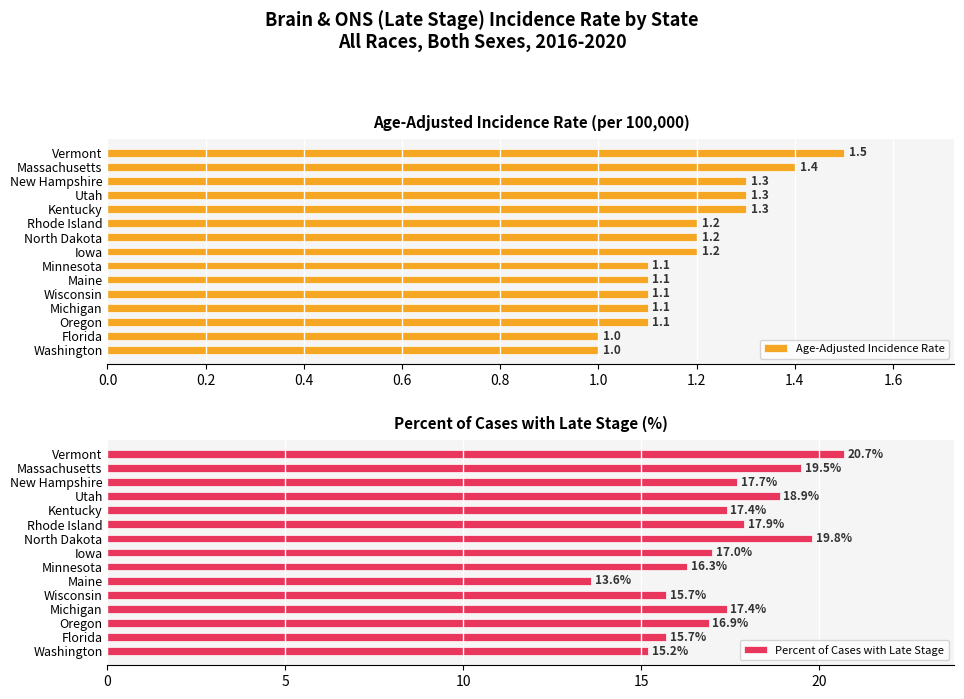

True or false: Age-Adjusted Incidence Rate has a value of 1.3 at Kentucky.

True